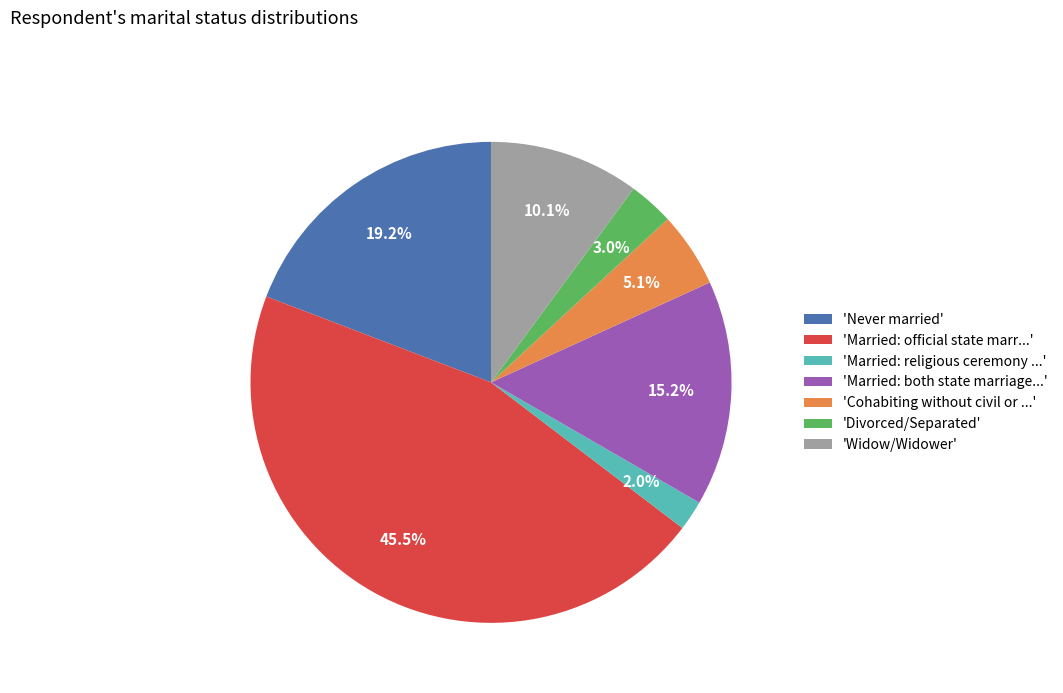

Does 'Never married' account for over 50% of the chart?

No